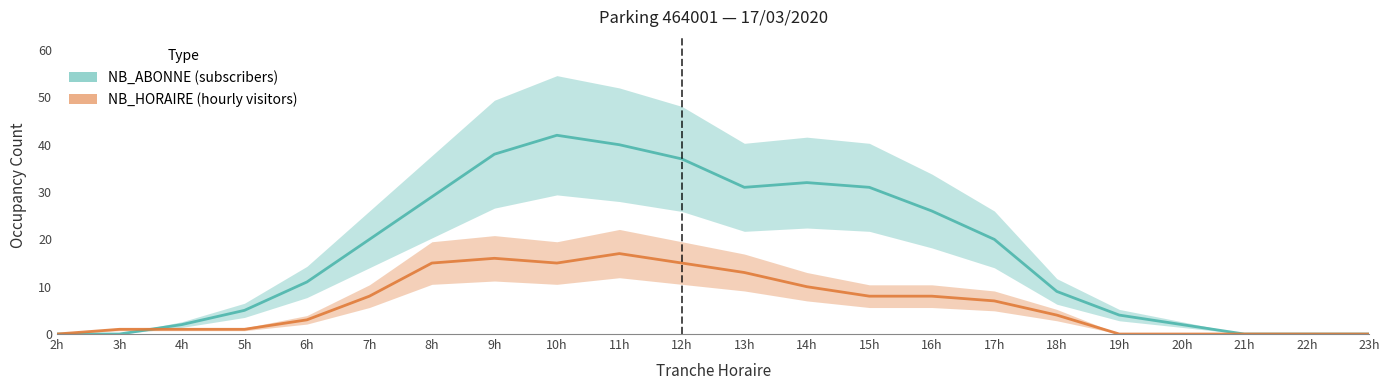

At which label is NB_HORAIRE closest to 8?

7h